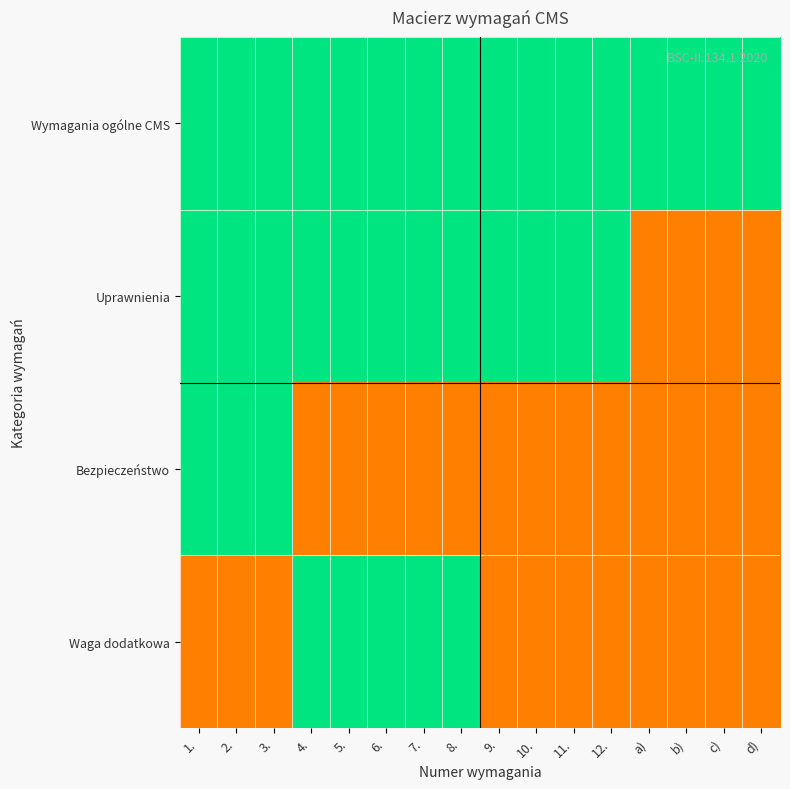

List the series in order of their peak value, highest first.

Wymagania ogólne CMS, Uprawnienia, Bezpieczeństwo, Waga dodatkowa